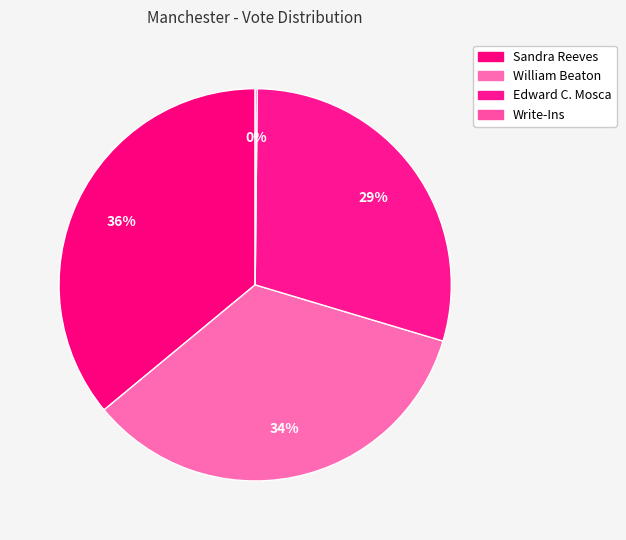

True or false: Edward C. Mosca accounts for 29% of the total.

True